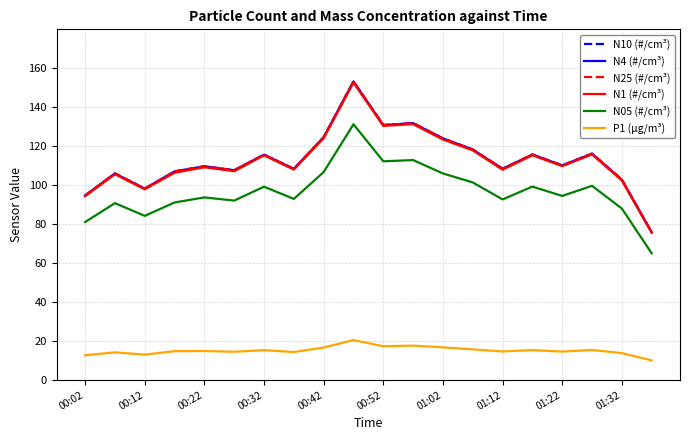

True or false: P1 (µg/m³) and N4 (#/cm³) intersect in this chart.

False